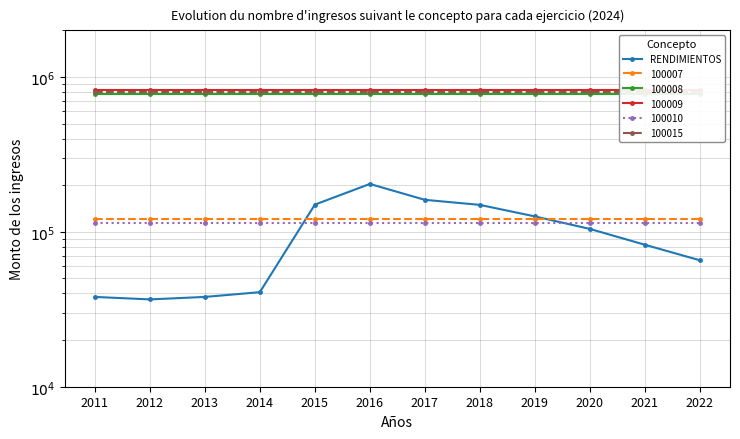

What is the change in value from 2017 to 2021?

-78413.2